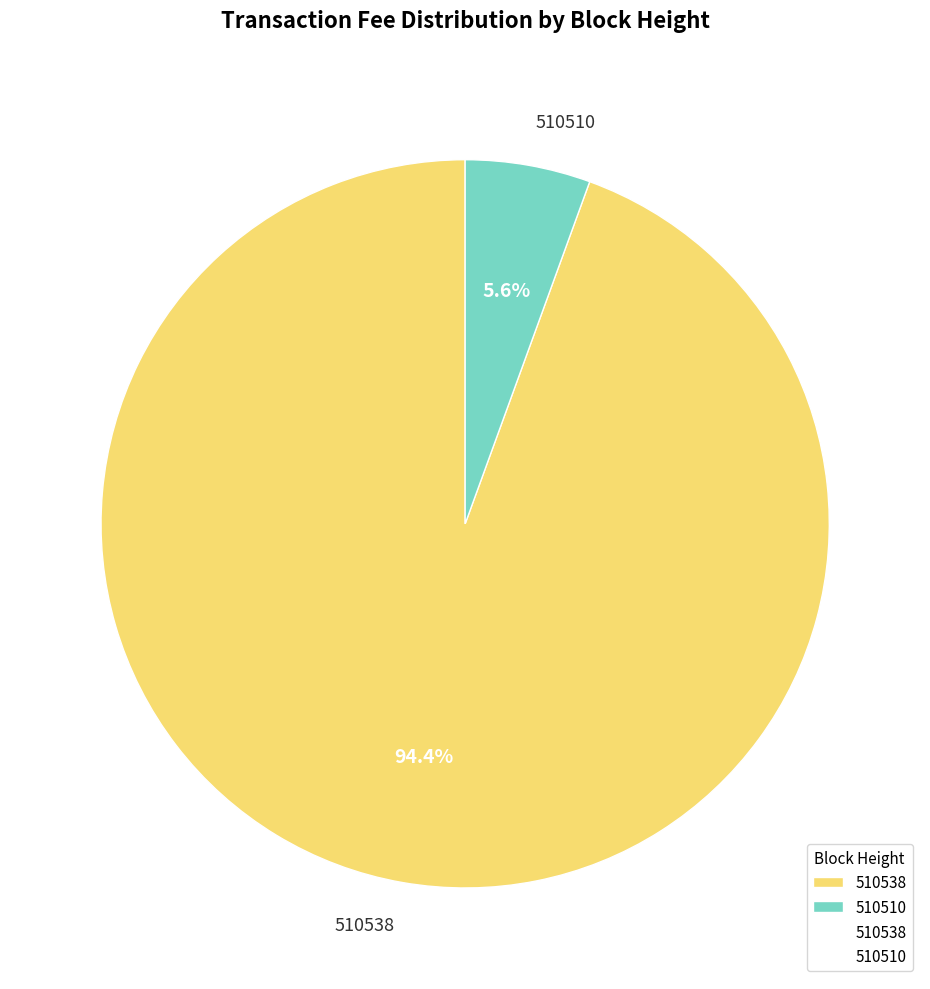

What is the majority slice?

510538